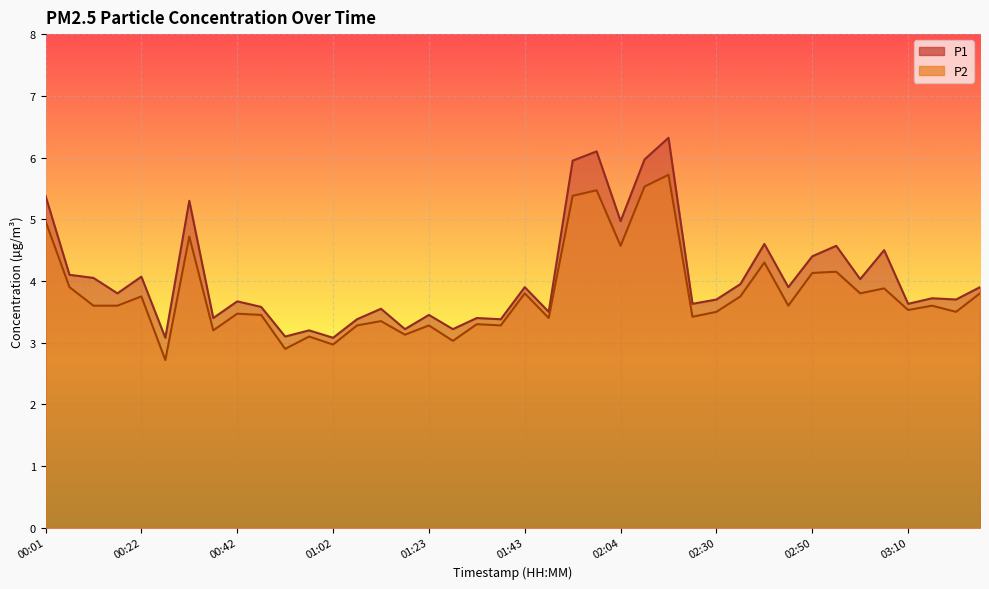

What is the difference between the highest and lowest values at 03:05?

0.6